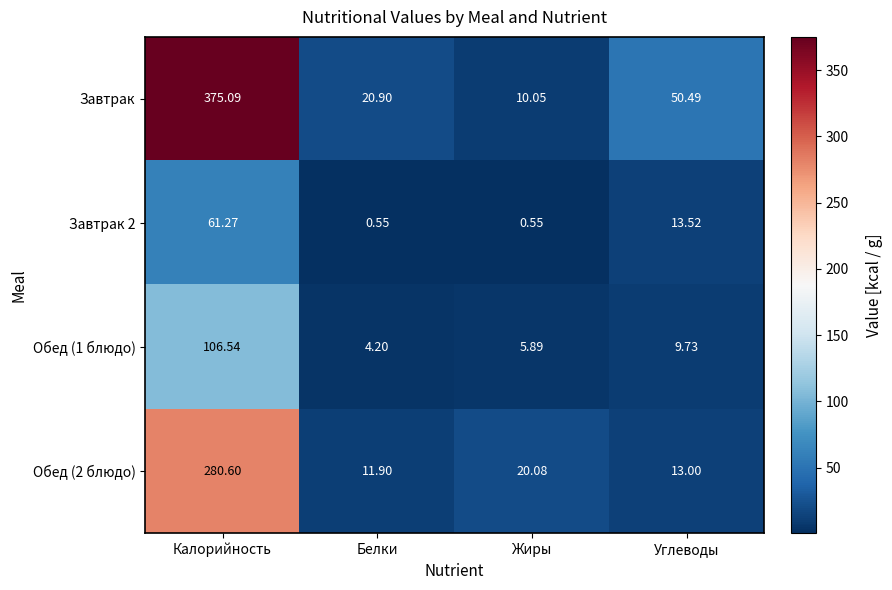

Between Белки and Жиры, which series saw the biggest shift?

Завтрак